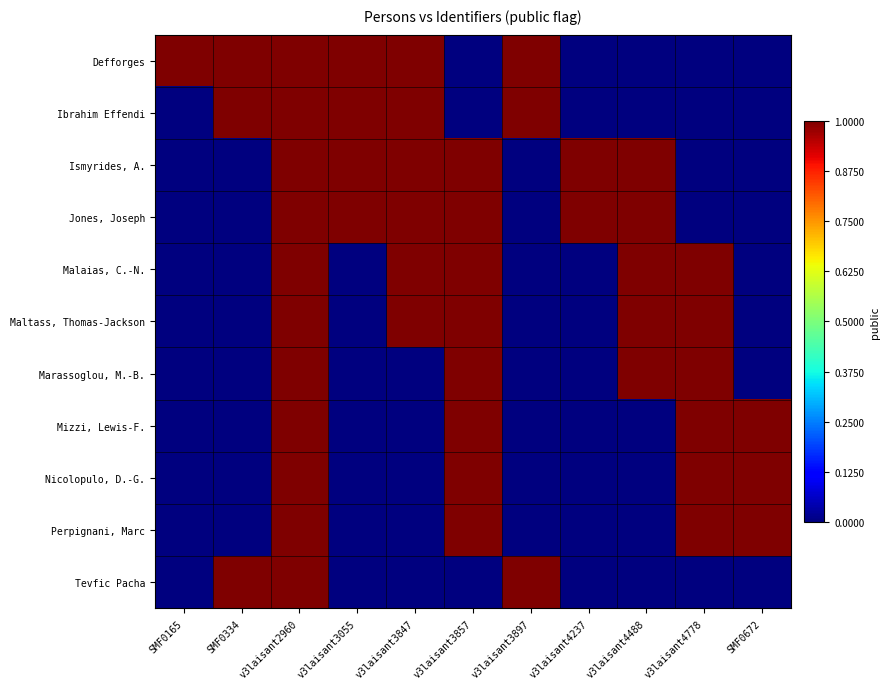

Count the number of categories in the chart.

11